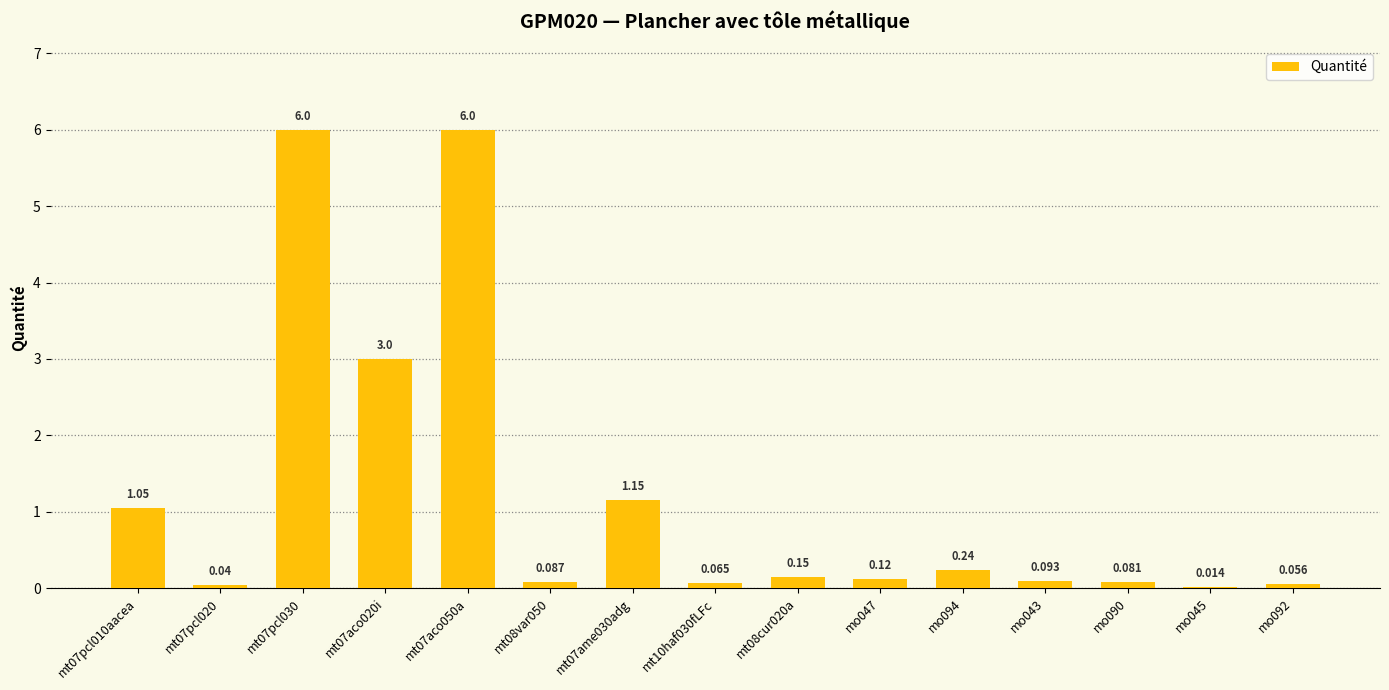

How many categories are shown in the chart?

15